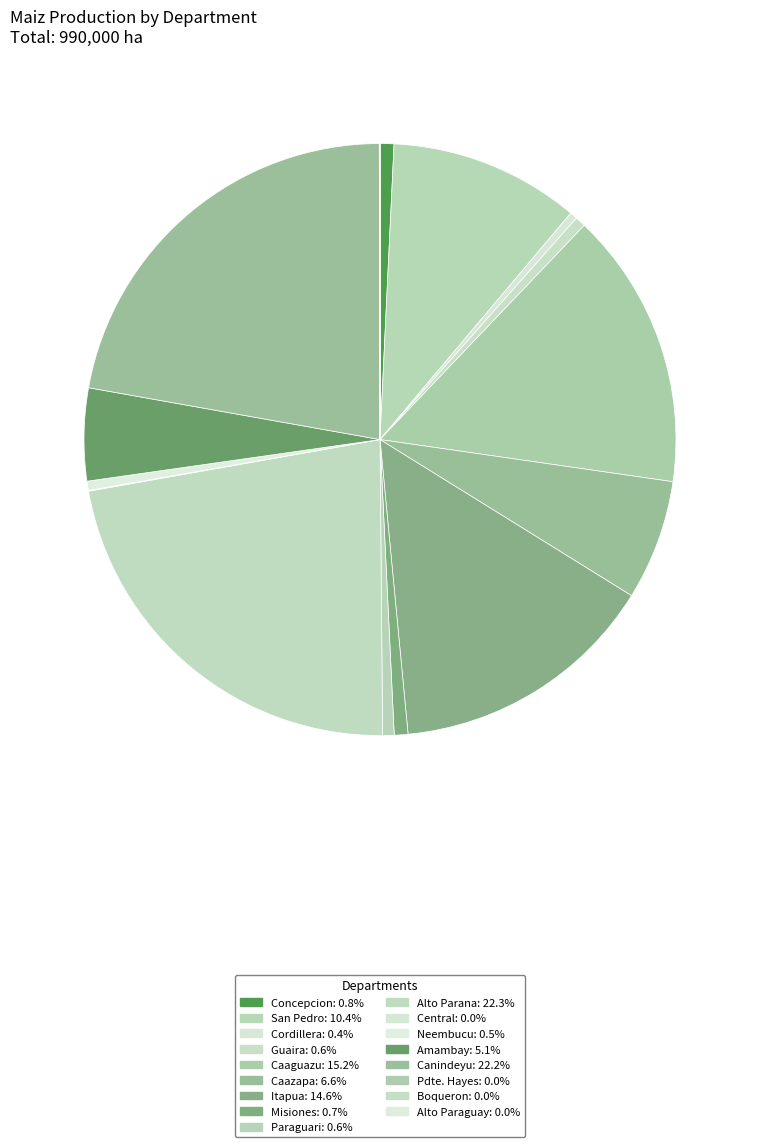

What is the total percentage of Cordillera and Canindeyu?

22.6%